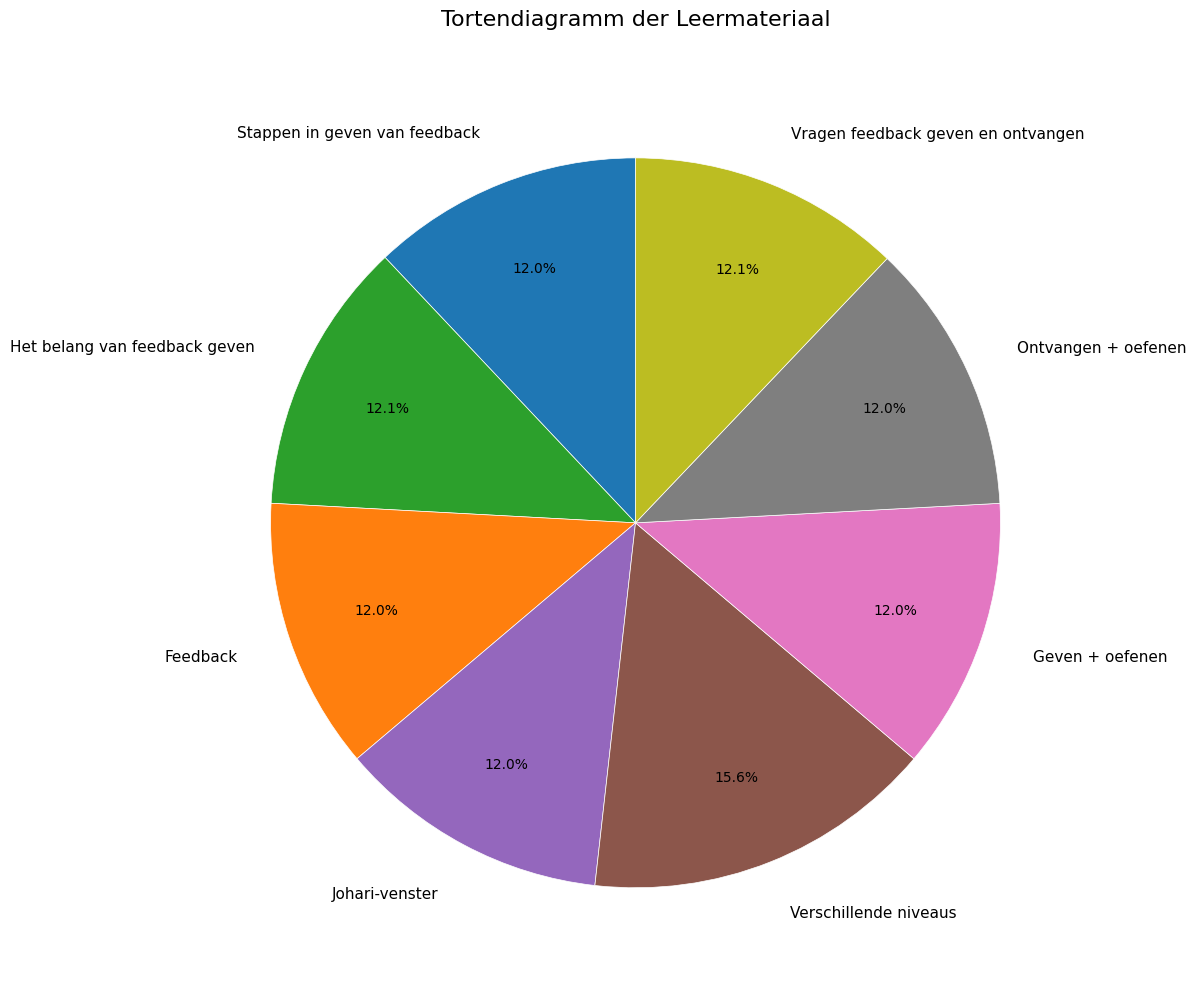

Which category has the biggest portion of the pie?

Verschillende niveaus